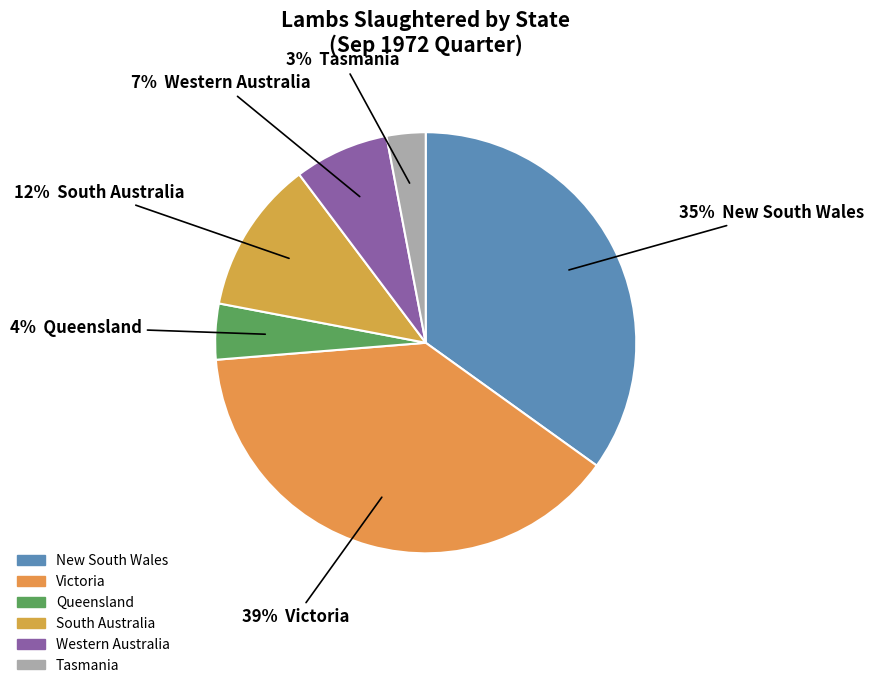

What is the largest slice in the pie chart?

Victoria